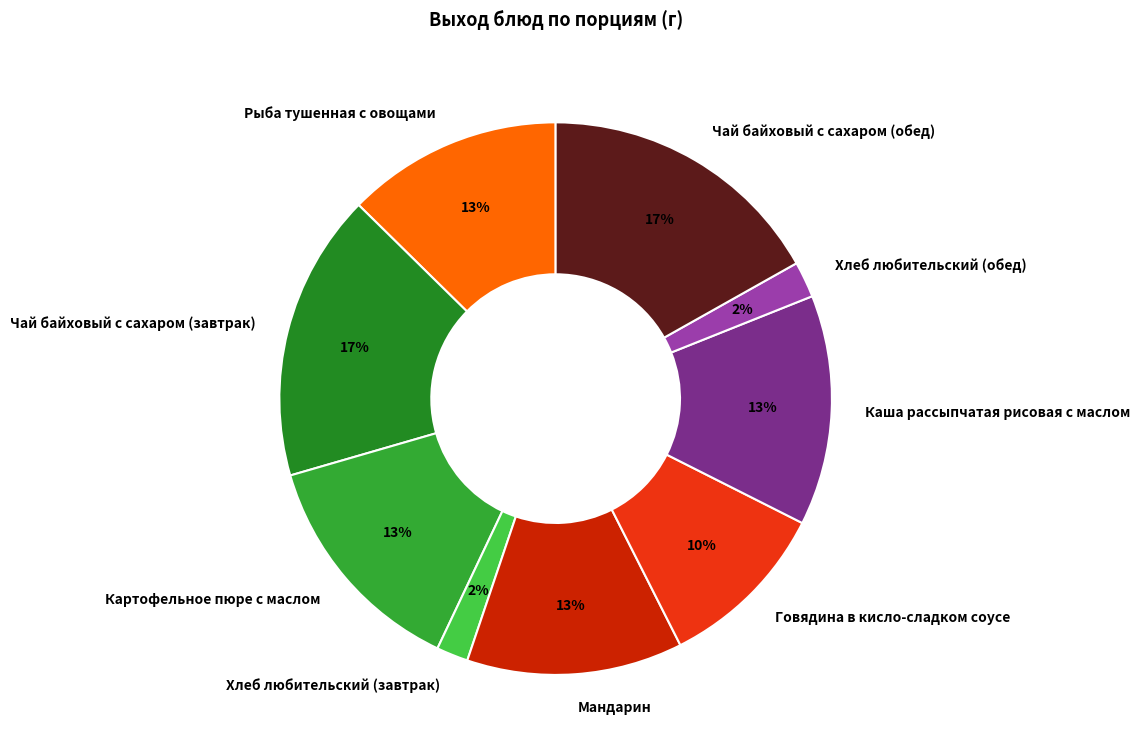

To the nearest percent, what is the difference between the largest and smallest slice percentages?

15%